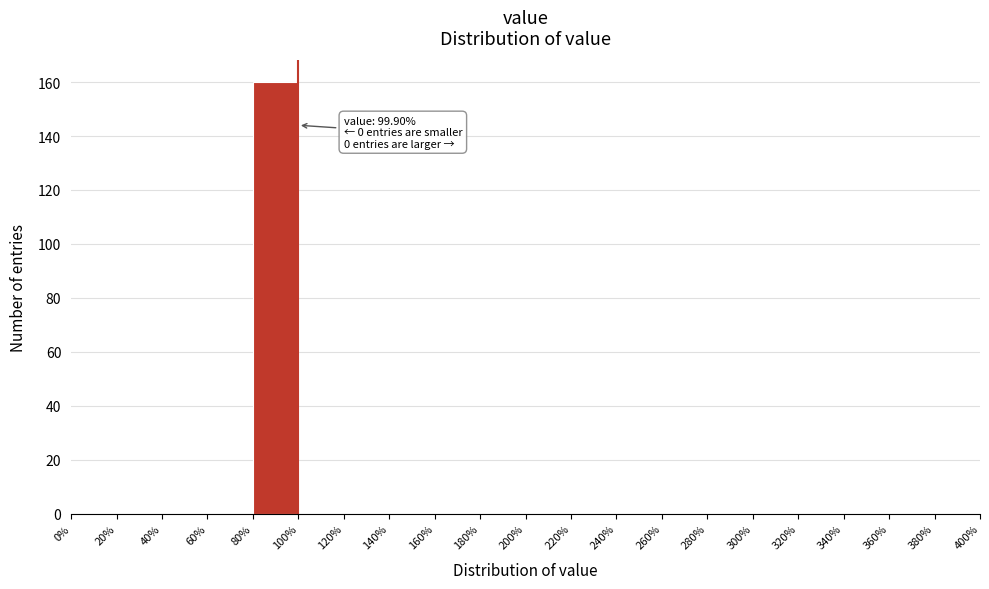

Over which range of the x-axis is the bar tallest?

80% to 100%